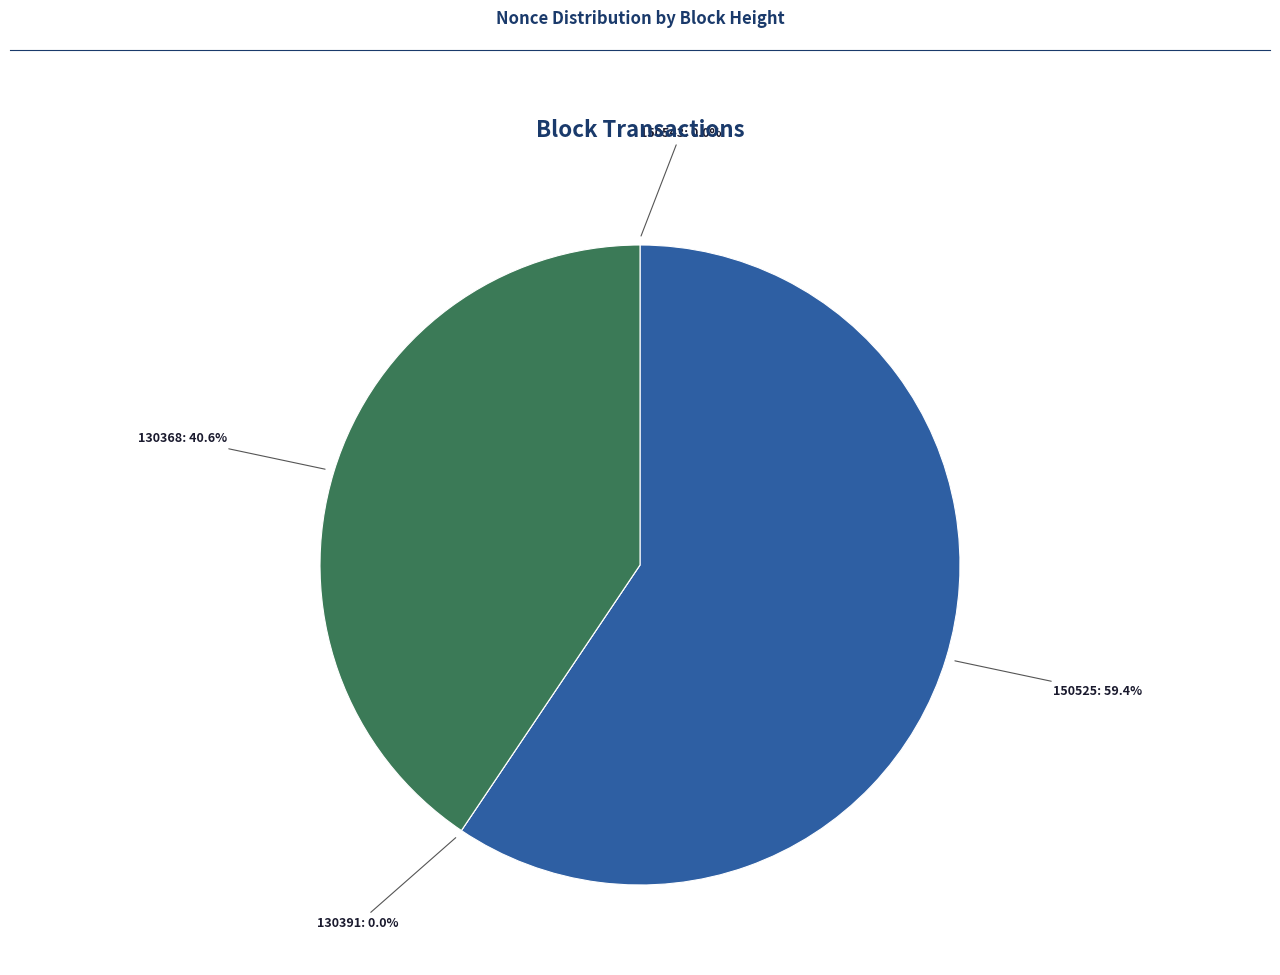

To the nearest percent, what portion does 130368 represent?

41%